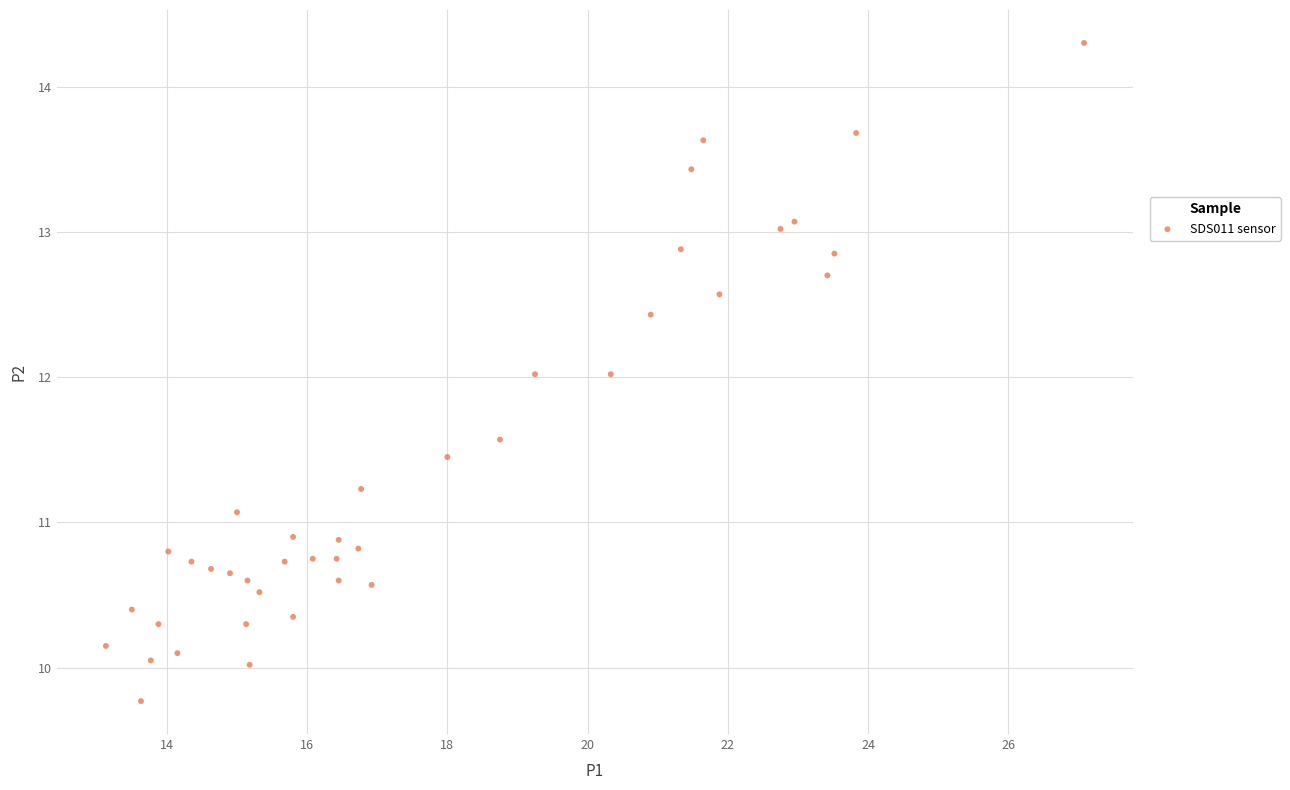

What is the range of X values (max minus min)?

13.9